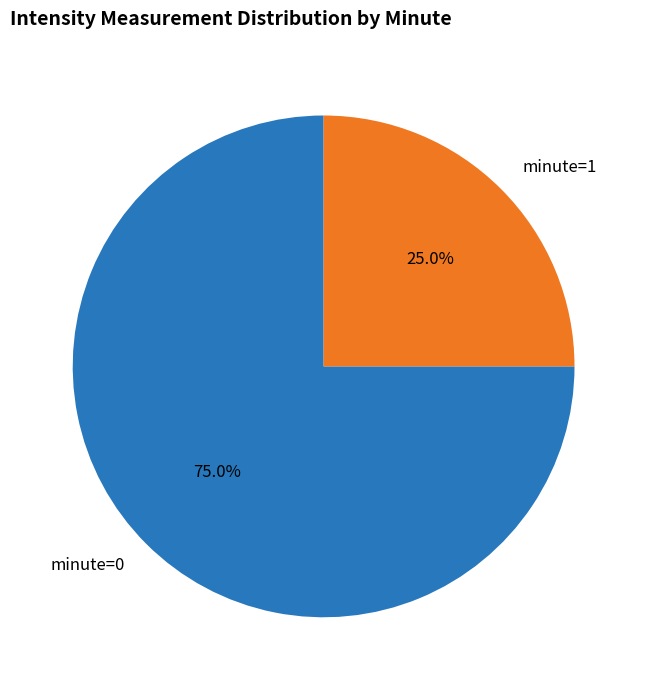

Is there a majority slice in this chart?

Yes